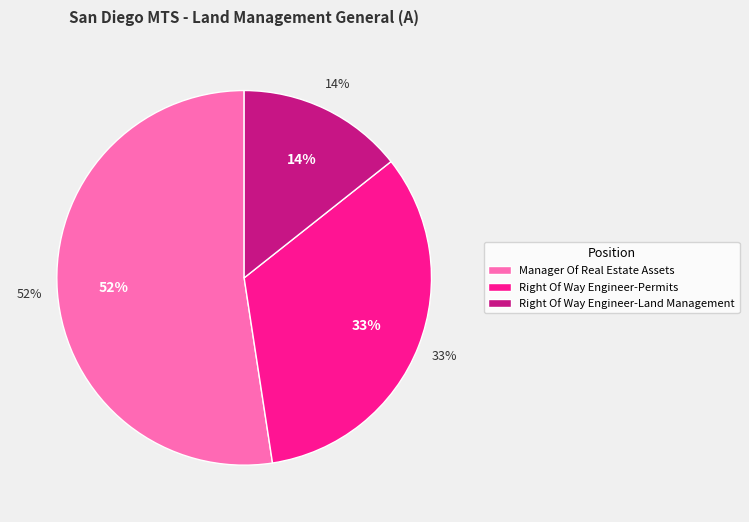

What is the largest slice in the pie chart?

Manager Of Real Estate Assets